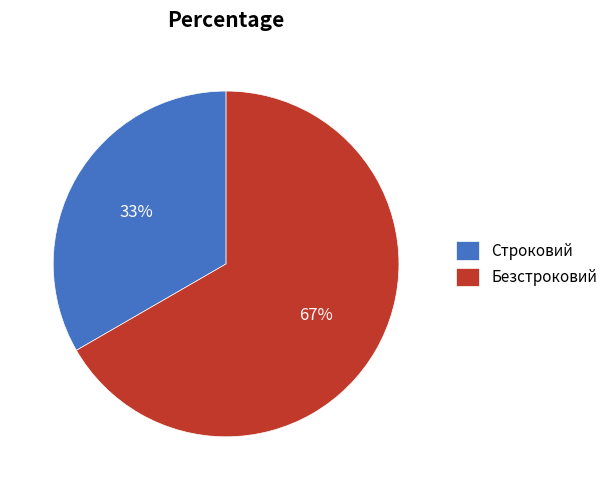

How many segments does this pie chart have?

2